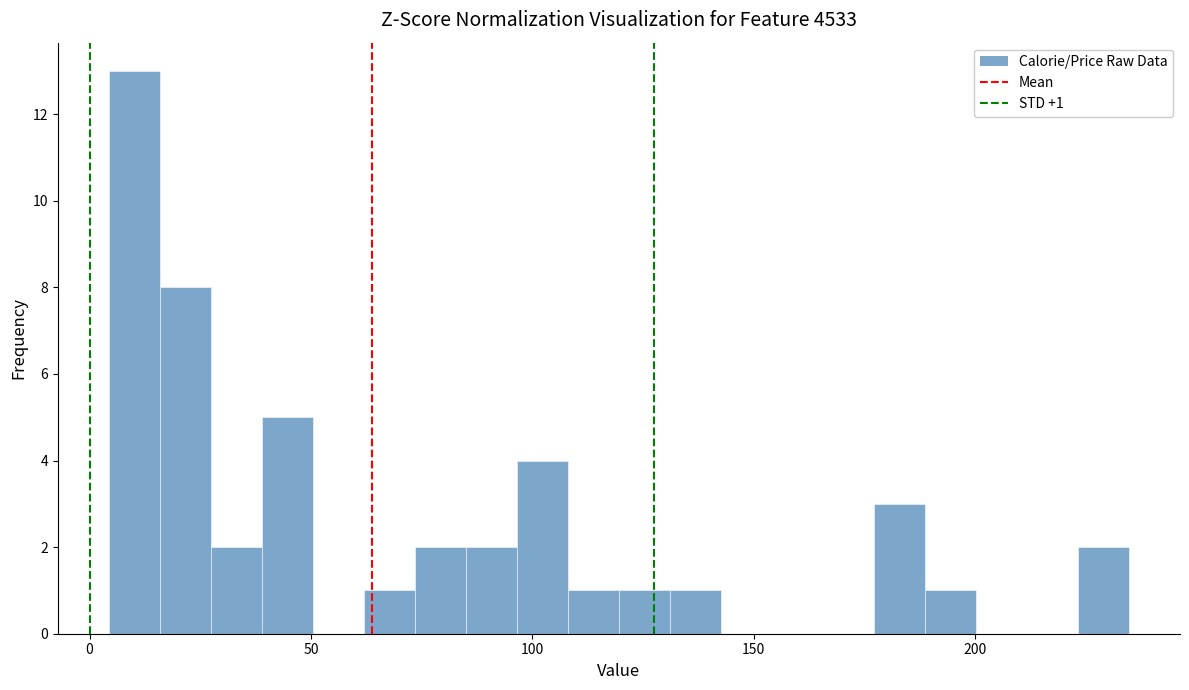

Around what value on the x-axis is the tallest bar? Give the approximate position of its centre, as read against the axis.

10